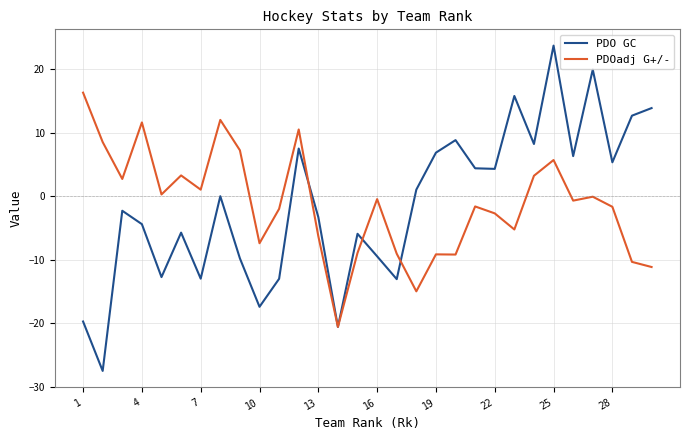

What is the highest value of the PDO GC series?

23.7